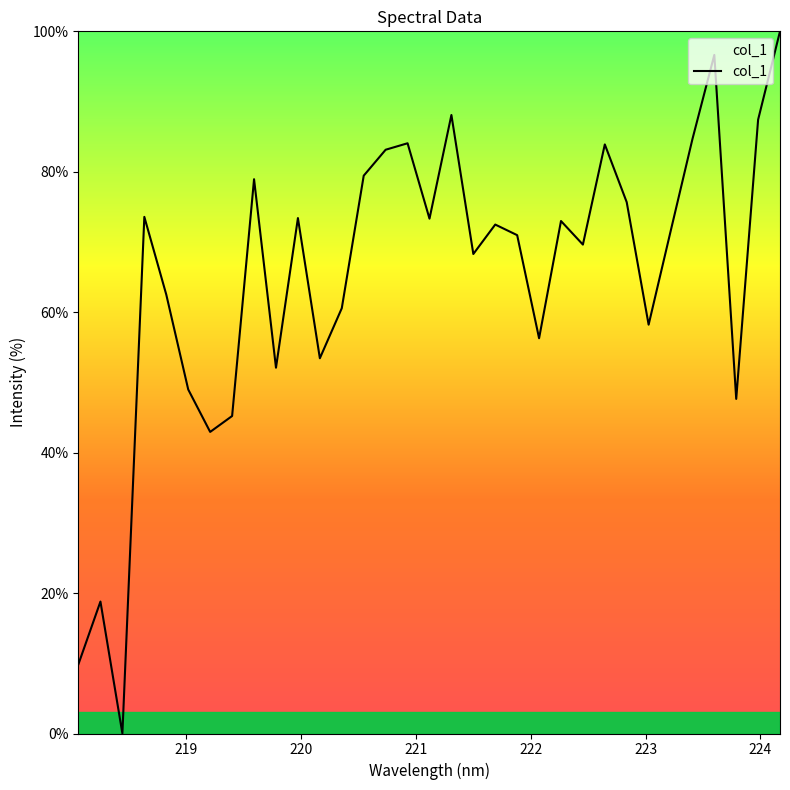

List the labels in order of value, largest first.

224.1709, 223.5987, 221.3083, 223.9802, 223.408, 220.9264, 222.6447, 220.7354, 220.5444, 219.589, 222.8355, 218.6332, 219.9712, 221.1174, 222.263, 221.6902, 223.2172, 221.8812, 222.4538, 221.4993, 218.8244, 220.3533, 223.0264, 222.0721, 220.1623, 219.7801, 219.0156, 223.7895, 219.3979, 219.2067, 218.2508, 218.0596, 218.442